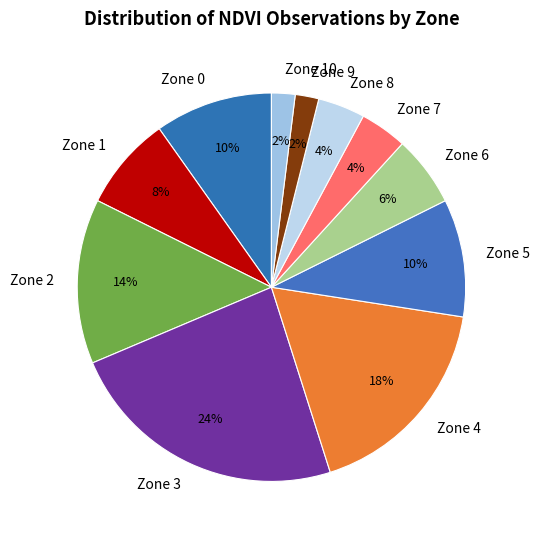

To the nearest percent, what is the difference between the largest and smallest slice percentages?

22%